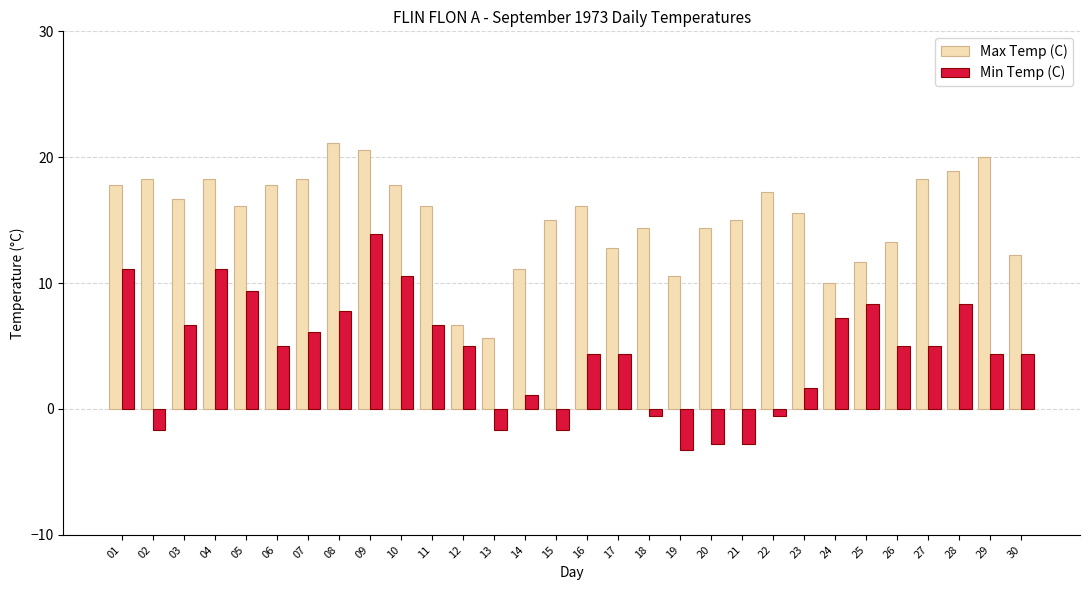

List the series in order of their peak value, lowest first.

Min Temp (C), Max Temp (C)